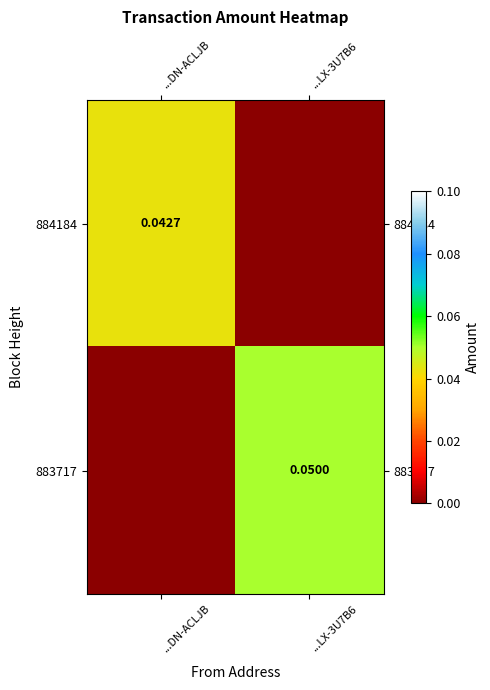

Is the value of 883717 at ...LX-3U7B6 greater than the value of 884184 at ...DN-ACLJB?

Yes